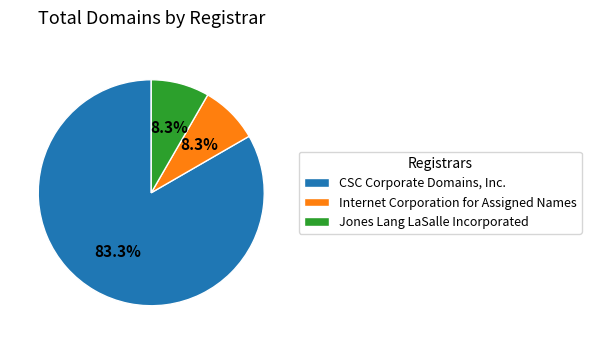

Is CSC Corporate Domains, Inc. the majority of the pie?

Yes